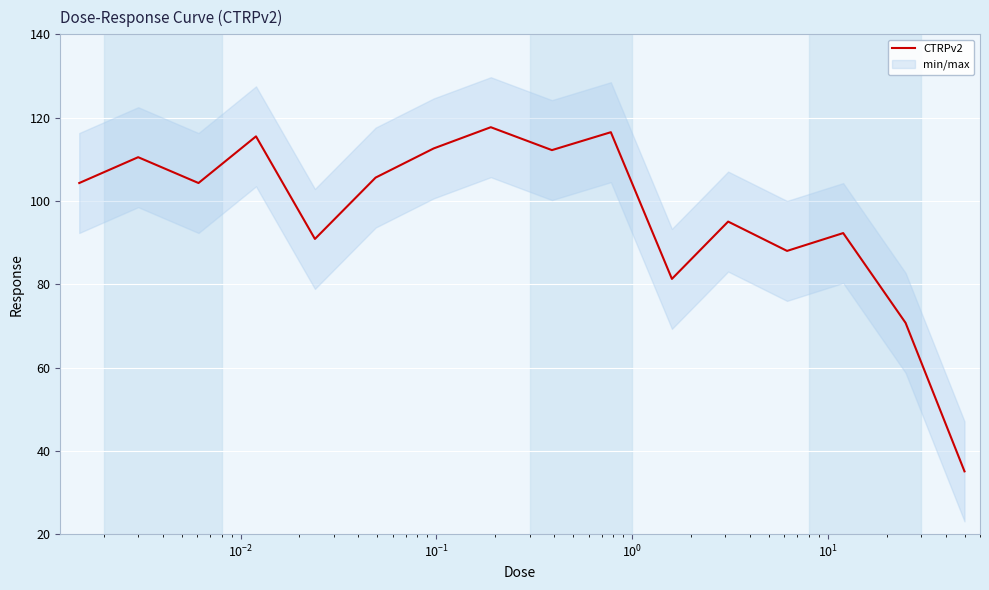

What is the lowest value of the CTRPv2 series?

35.1